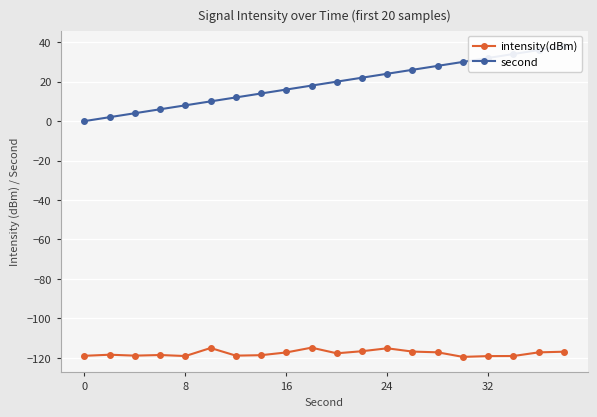

Reading left to right, extract all data points from this chart.

intensity(dBm): -119.0	-118.4	-118.9	-118.6	-119.1	-115.0	-118.9	-118.6	-117.3	-114.8	-117.7	-116.6	-115.2	-116.8	-117.2	-119.5	-119.1	-119.1	-117.2	-116.9
second: 0.0	2.0	4.0	6.0	8.0	10.0	12.0	14.0	16.0	18.0	20.0	22.0	24.0	26.0	28.0	30.0	32.0	34.0	36.0	38.0